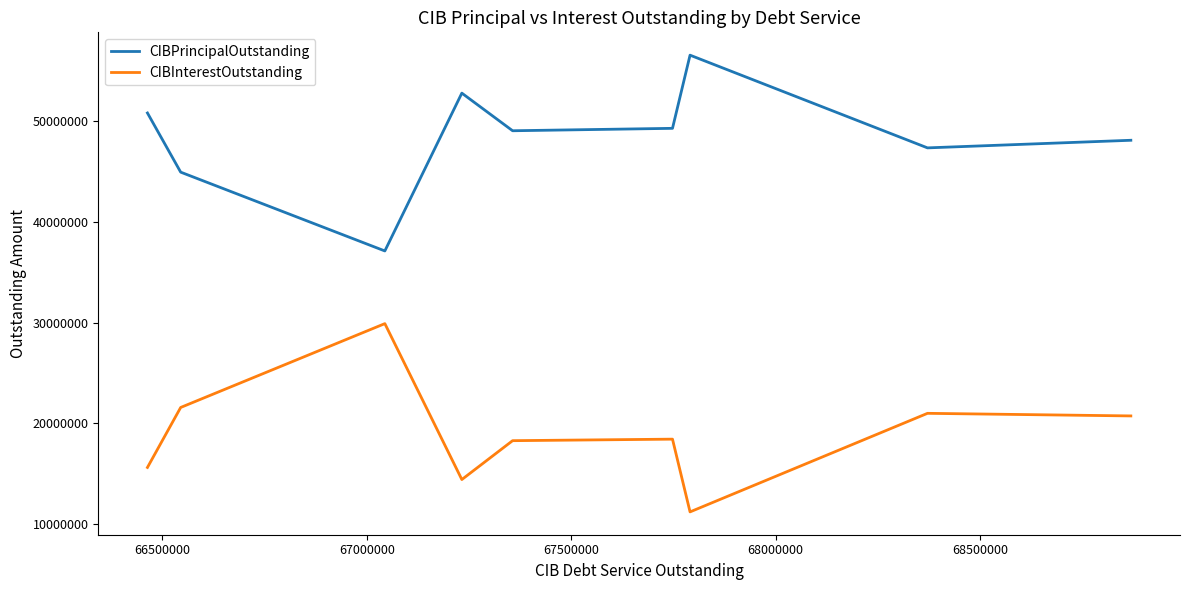

True or false: CIBPrincipalOutstanding and CIBInterestOutstanding cross at least once.

False